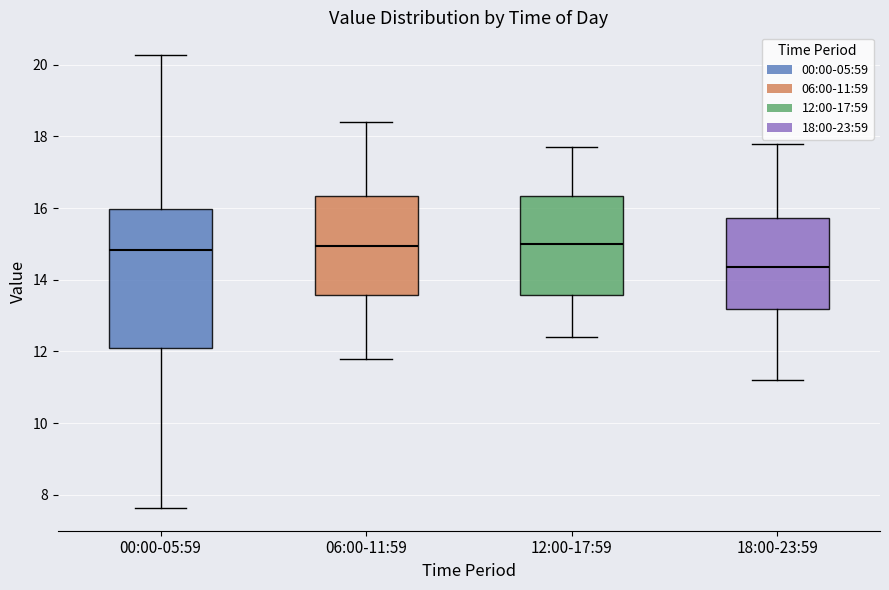

Reading left to right, read every box against the y-axis: the position of its median line, the range the box covers, and the ends of its whiskers. The values are not printed on the chart, so give them approximately, as read against the axis.

00:00-05:59: median 14.8, box 12.0 to 16.0, whiskers 7.6 to 20.2
06:00-11:59: median 15.0, box 13.6 to 16.4, whiskers 11.8 to 18.4
12:00-17:59: median 15.0, box 13.6 to 16.4, whiskers 12.4 to 17.8
18:00-23:59: median 14.4, box 13.2 to 15.8, whiskers 11.2 to 17.8